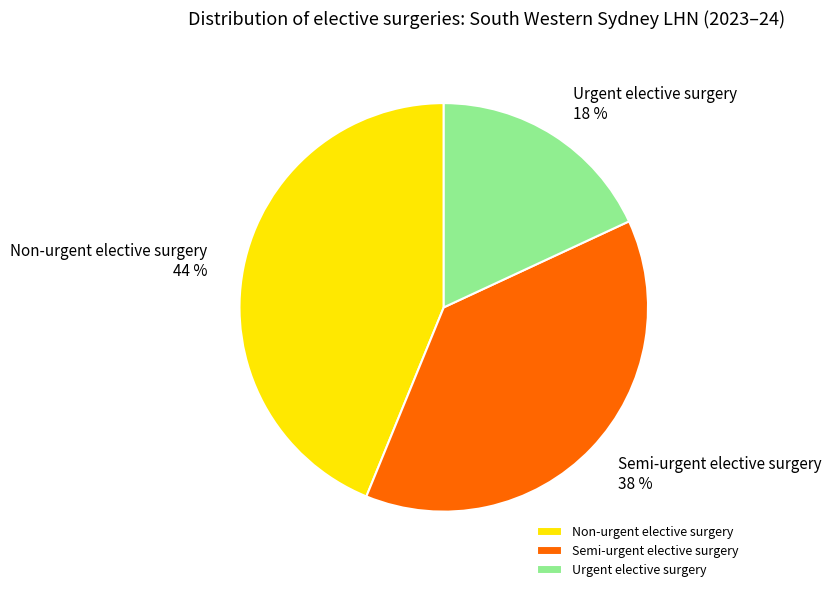

Is it true that Urgent elective surgery is 4% of the pie?

False